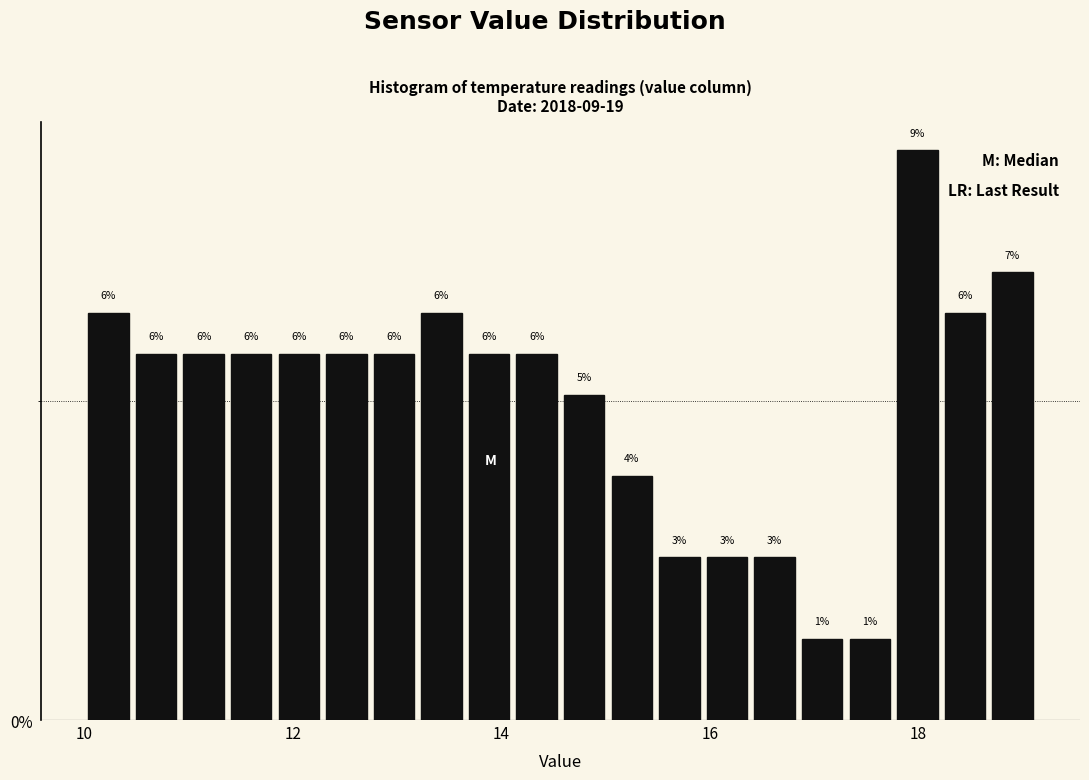

Around what value on the x-axis is the tallest bar? Give the approximate position of its centre, as read against the axis.

18.0